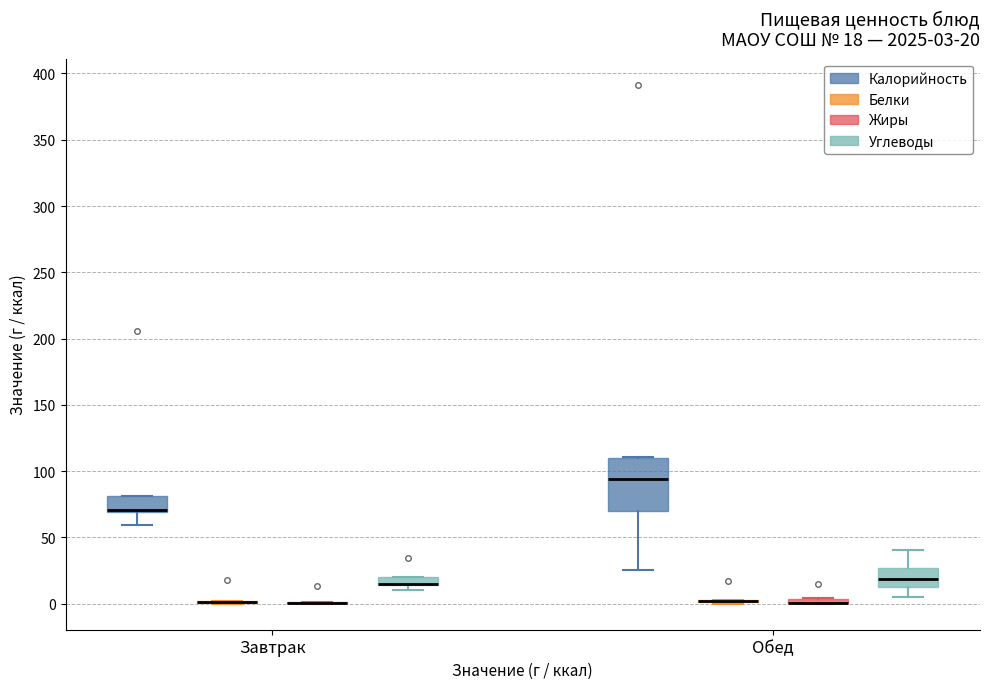

Comparing the boxes themselves (not the whiskers), which one is the tallest?

Обед (Калорийность)